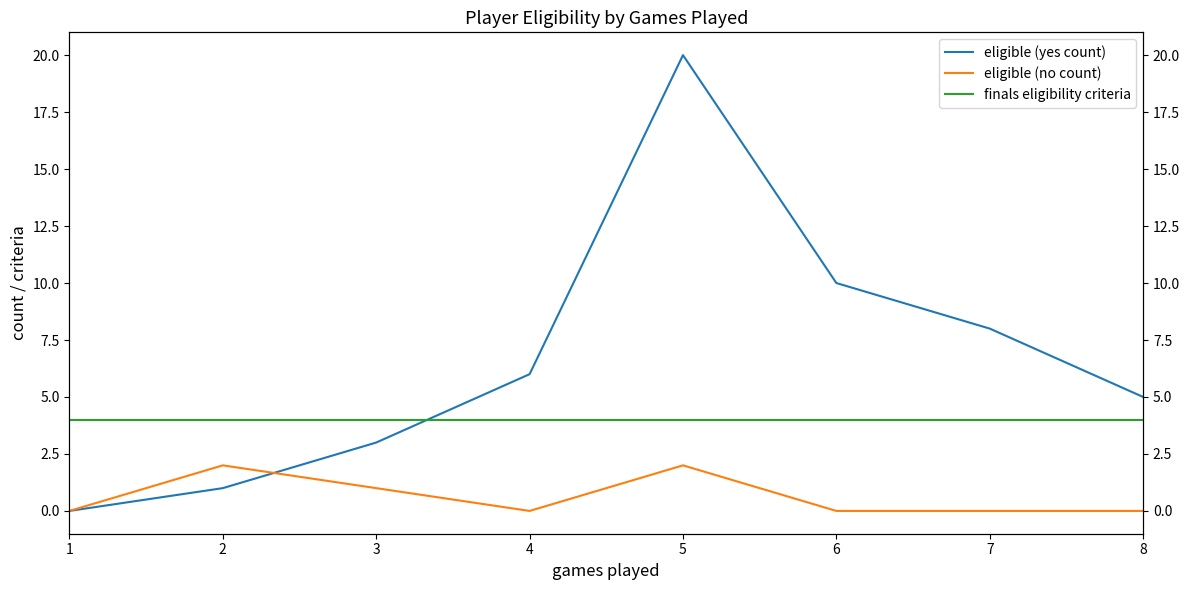

True or false: eligible (no count) and finals eligibility criteria cross at least once.

False